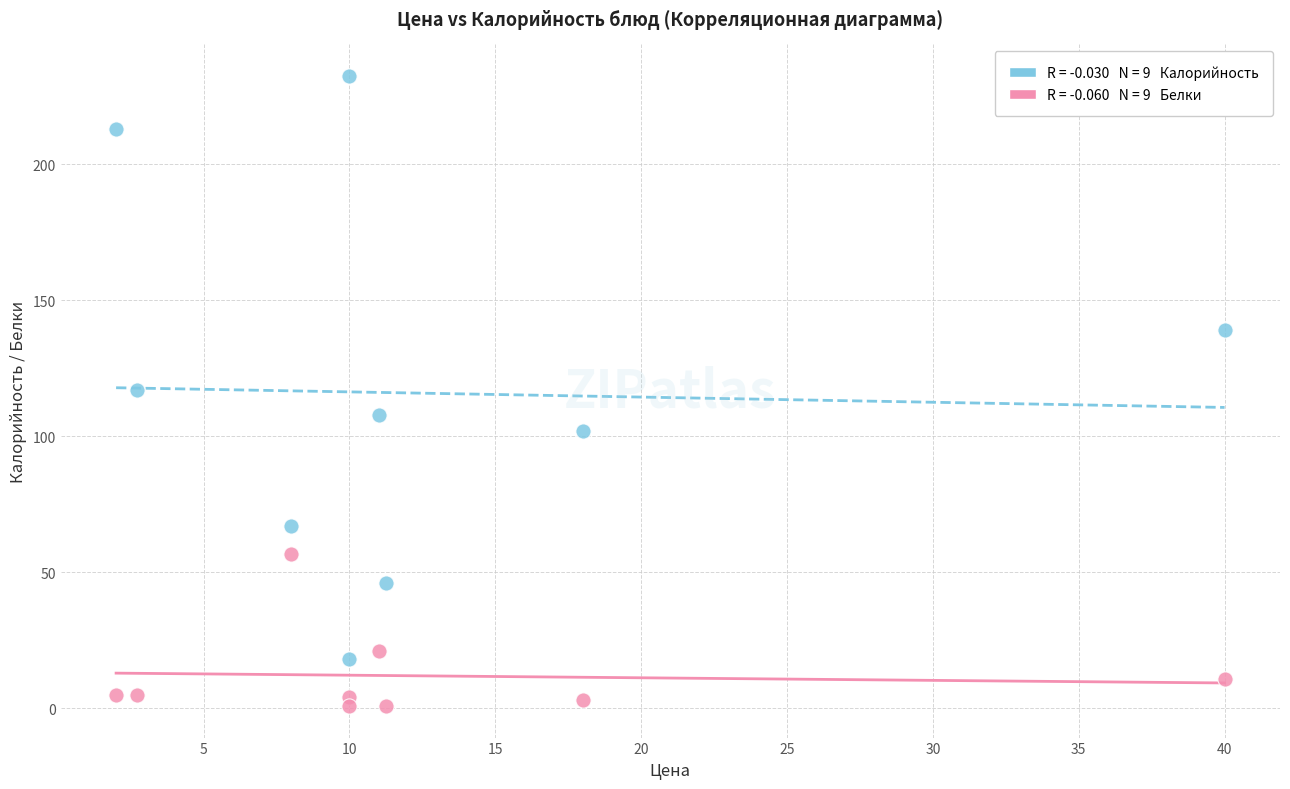

Across all data points, what is the range of Y values (max minus min)?

231.7